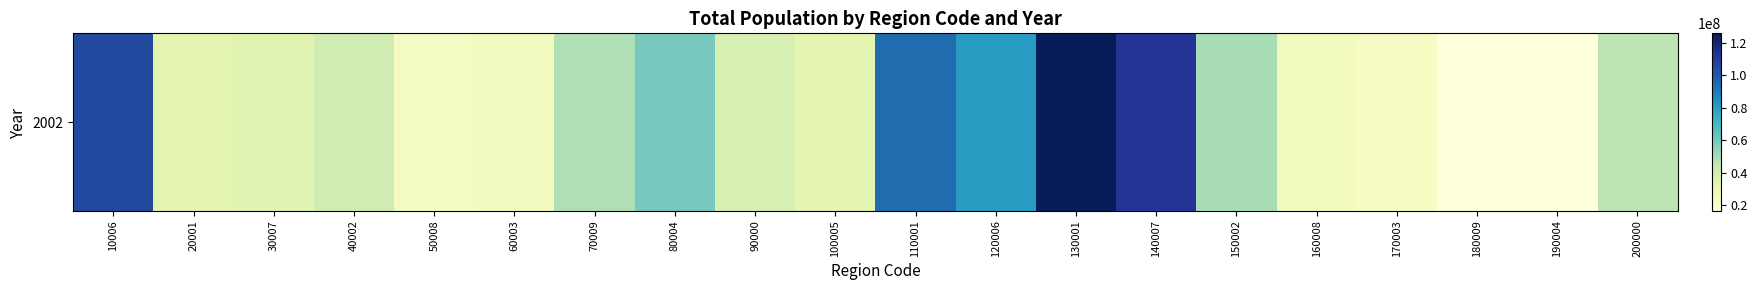

What is the sum of all values?

1035875917